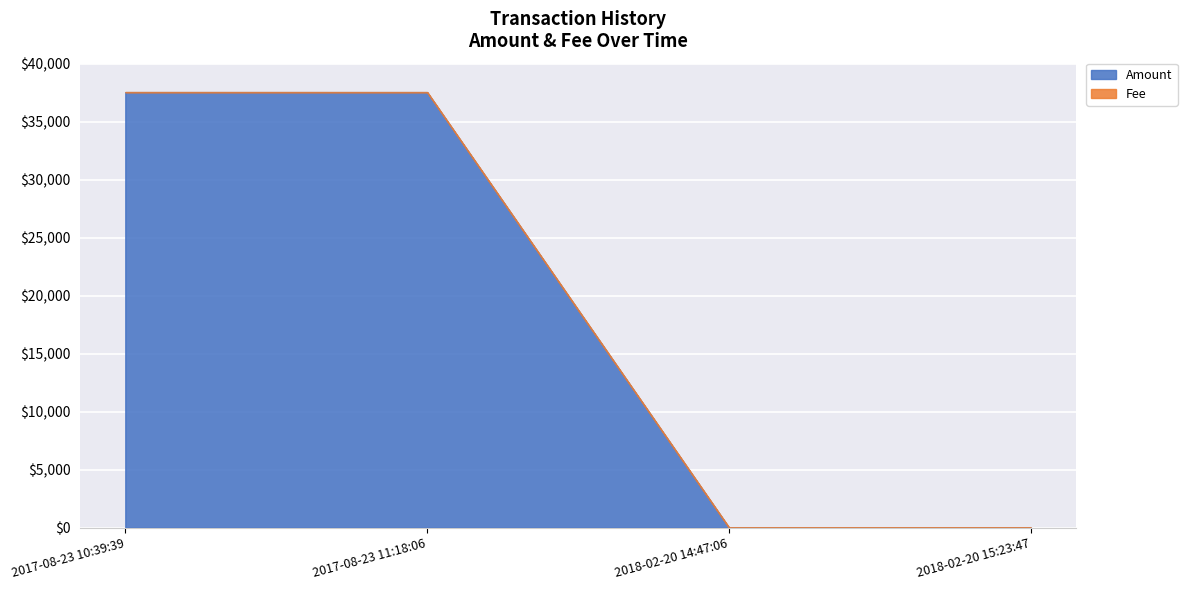

Which series has the largest range (max minus min)?

Amount